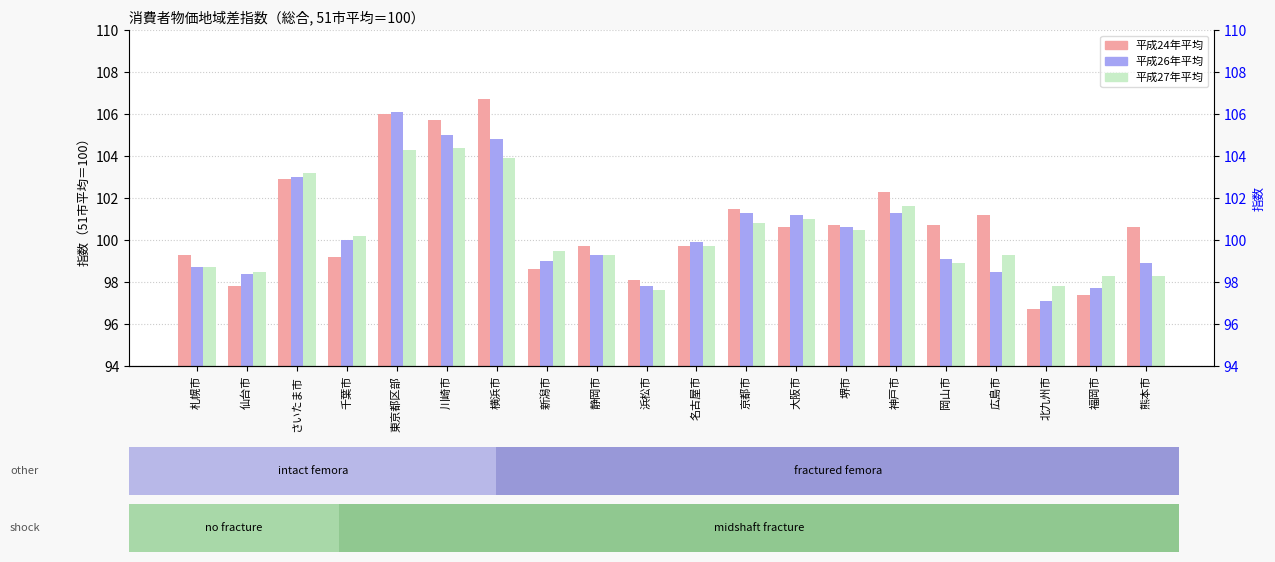

How many bars are there in total?

60